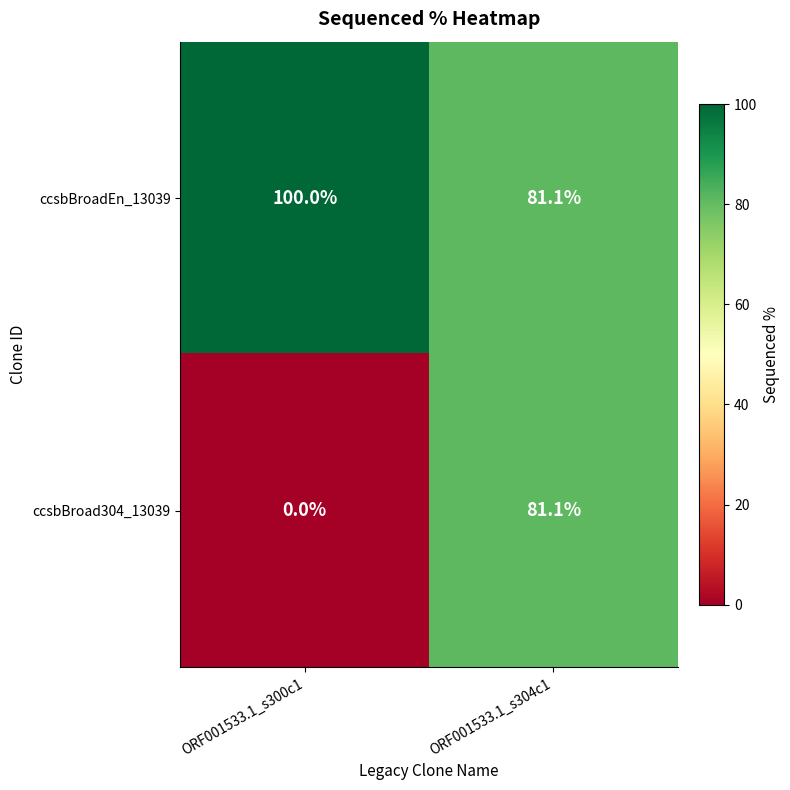

Reading left to right, extract all data points from this chart.

ccsbBroadEn_13039: 100.0	81.1
ccsbBroad304_13039: 0.0	81.1